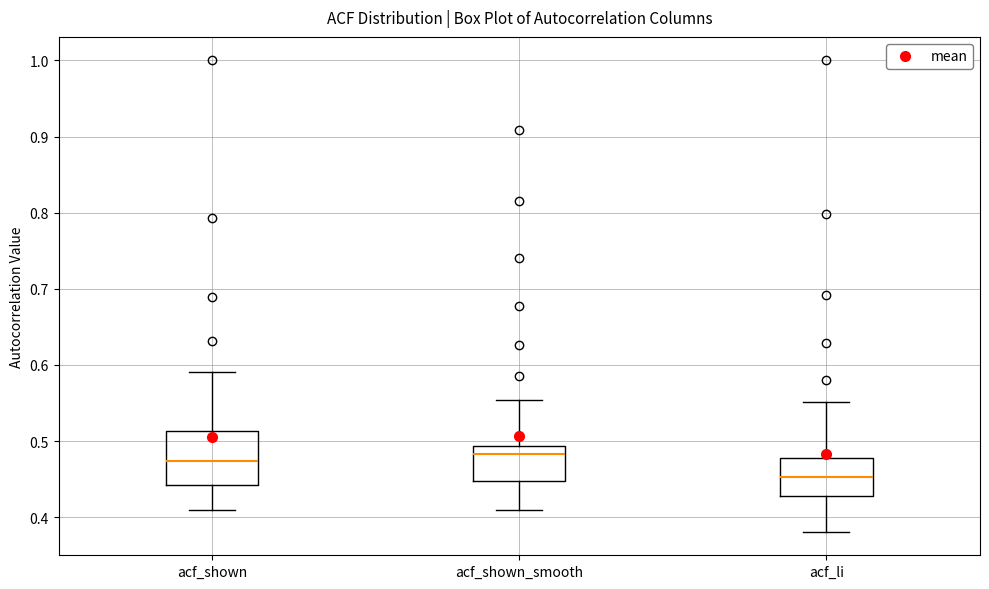

Reading left to right, transcribe this box plot: for each box, give where its median line is, the range the box spans, and where its two whiskers end, as read against the y-axis. The values are not printed on the chart, so give them approximately, as read against the axis.

acf_shown: median 0.47, box 0.44 to 0.51, whiskers 0.41 to 0.59
acf_shown_smooth: median 0.48, box 0.45 to 0.49, whiskers 0.41 to 0.55
acf_li: median 0.45, box 0.43 to 0.48, whiskers 0.38 to 0.55